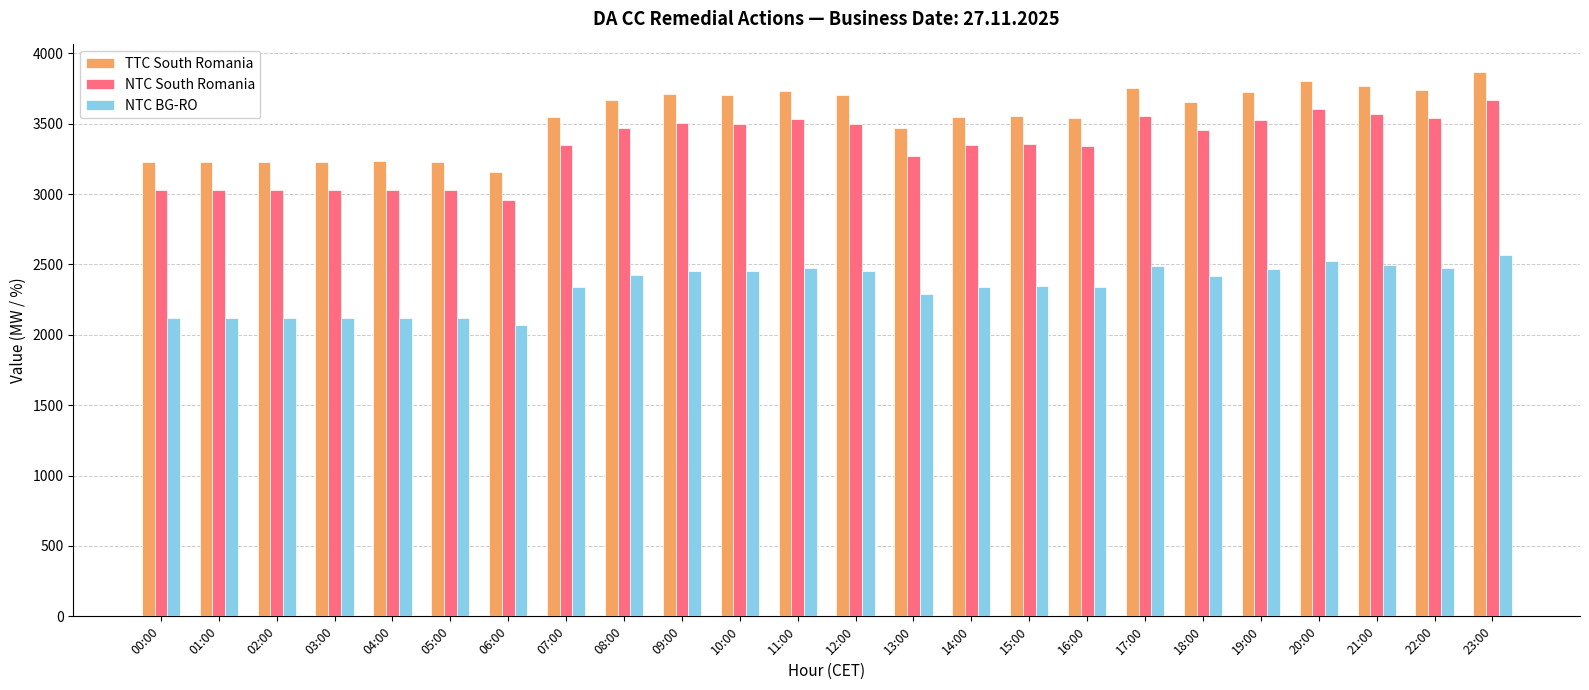

What is the difference between the highest and lowest values at 08:00?

1240